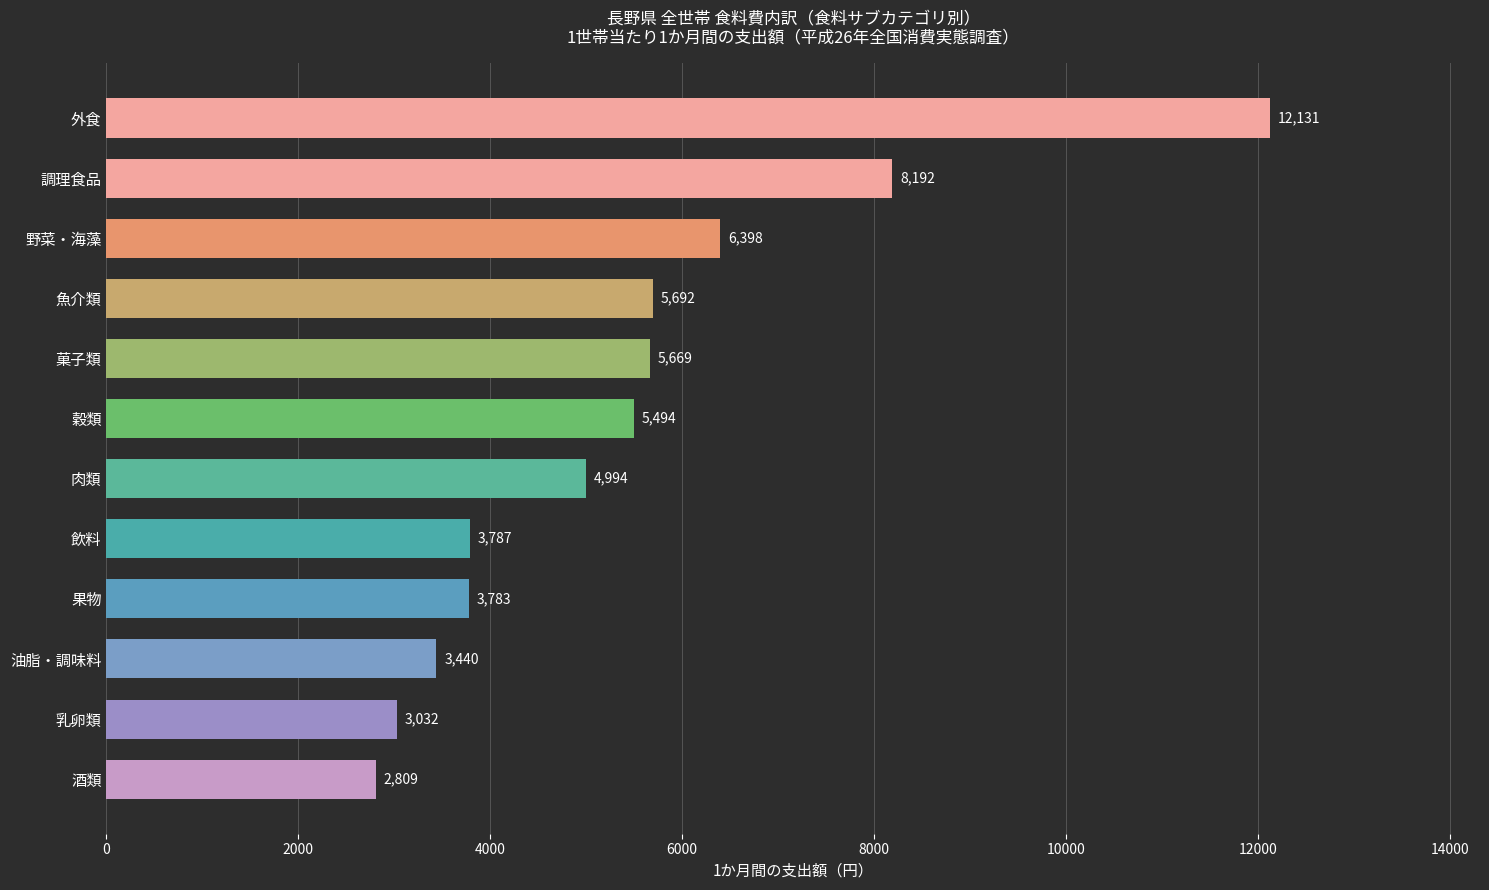

Reading top to bottom, list all the values displayed in this chart.

12131	8192	6398	5692	5669	5494	4994	3787	3783	3440	3032	2809